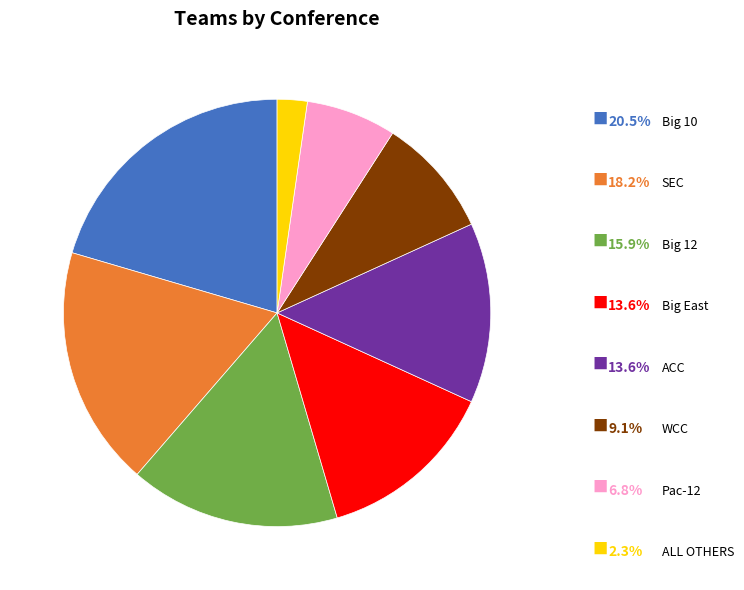

Which category has the smallest portion of the pie?

ALL OTHERS